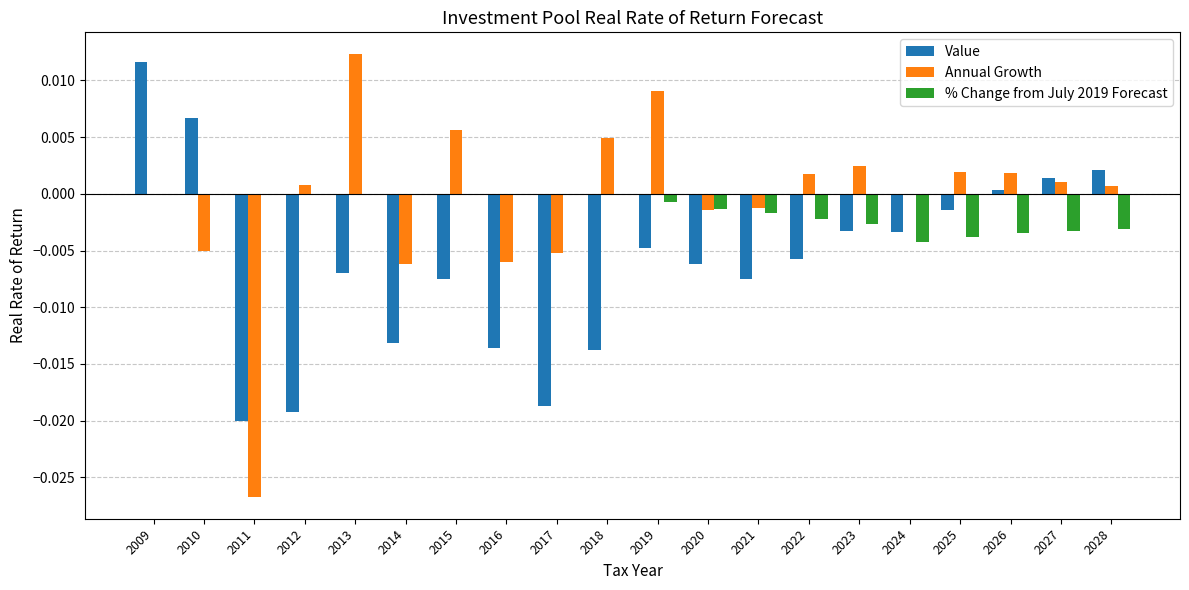

The value of % Change from July 2019 Forecast at 2022 is -0.0. True or false?

True